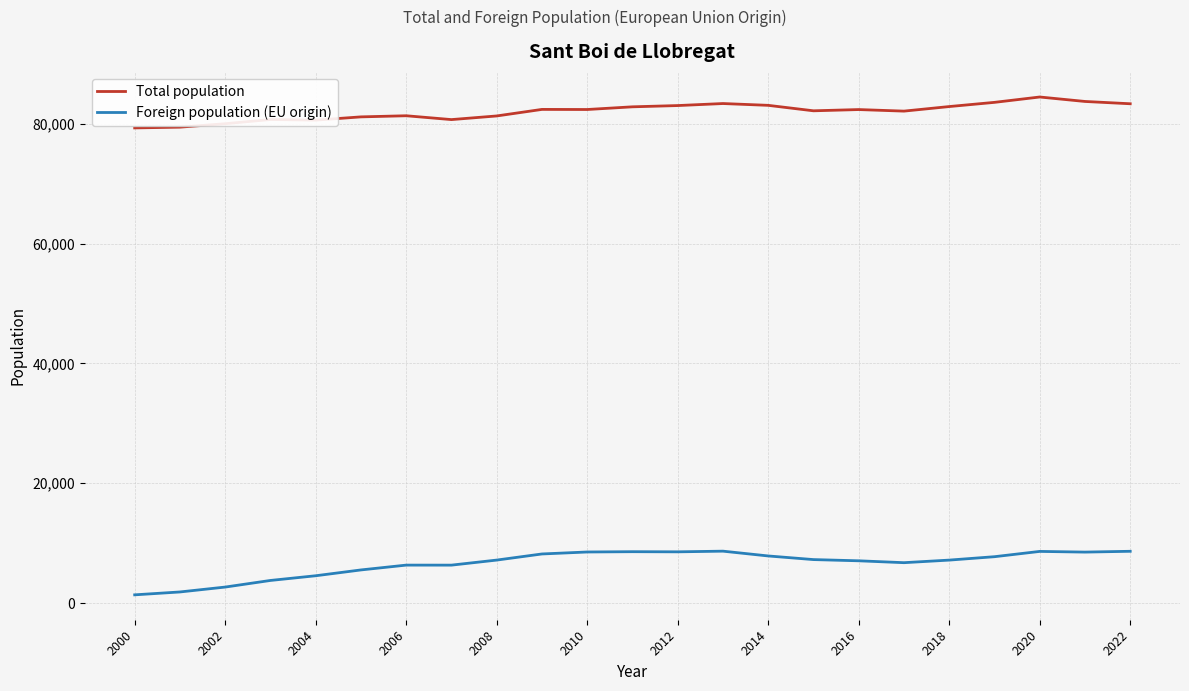

Rank the series by their average value, from lowest to highest.

Foreign population (EU origin), Total population